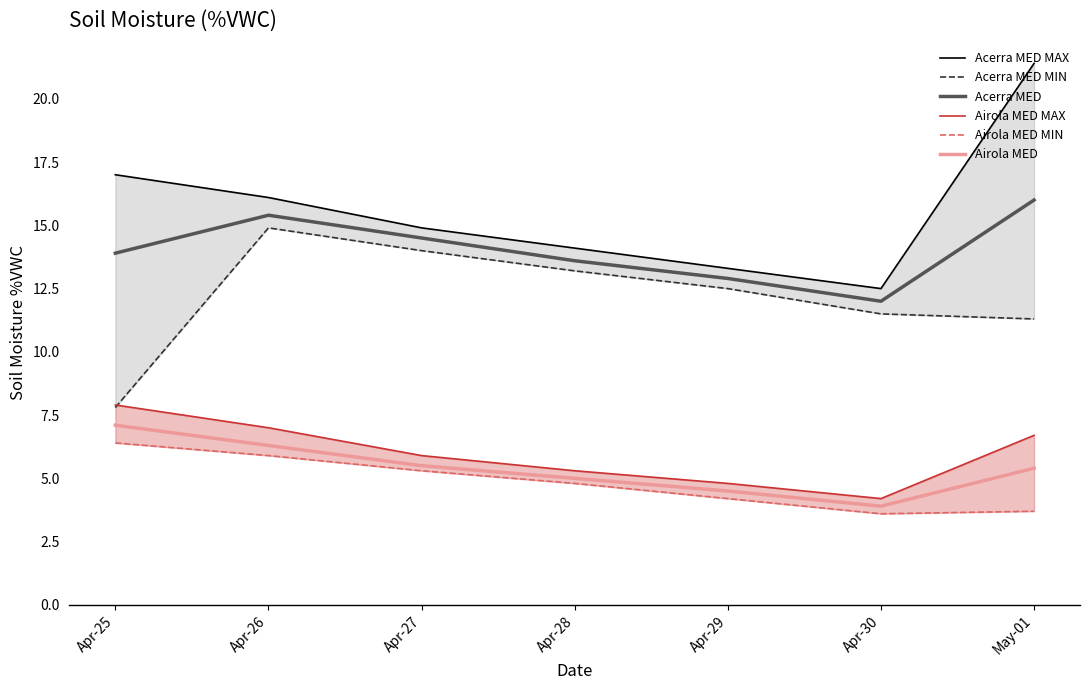

How many lines are shown in the chart?

6